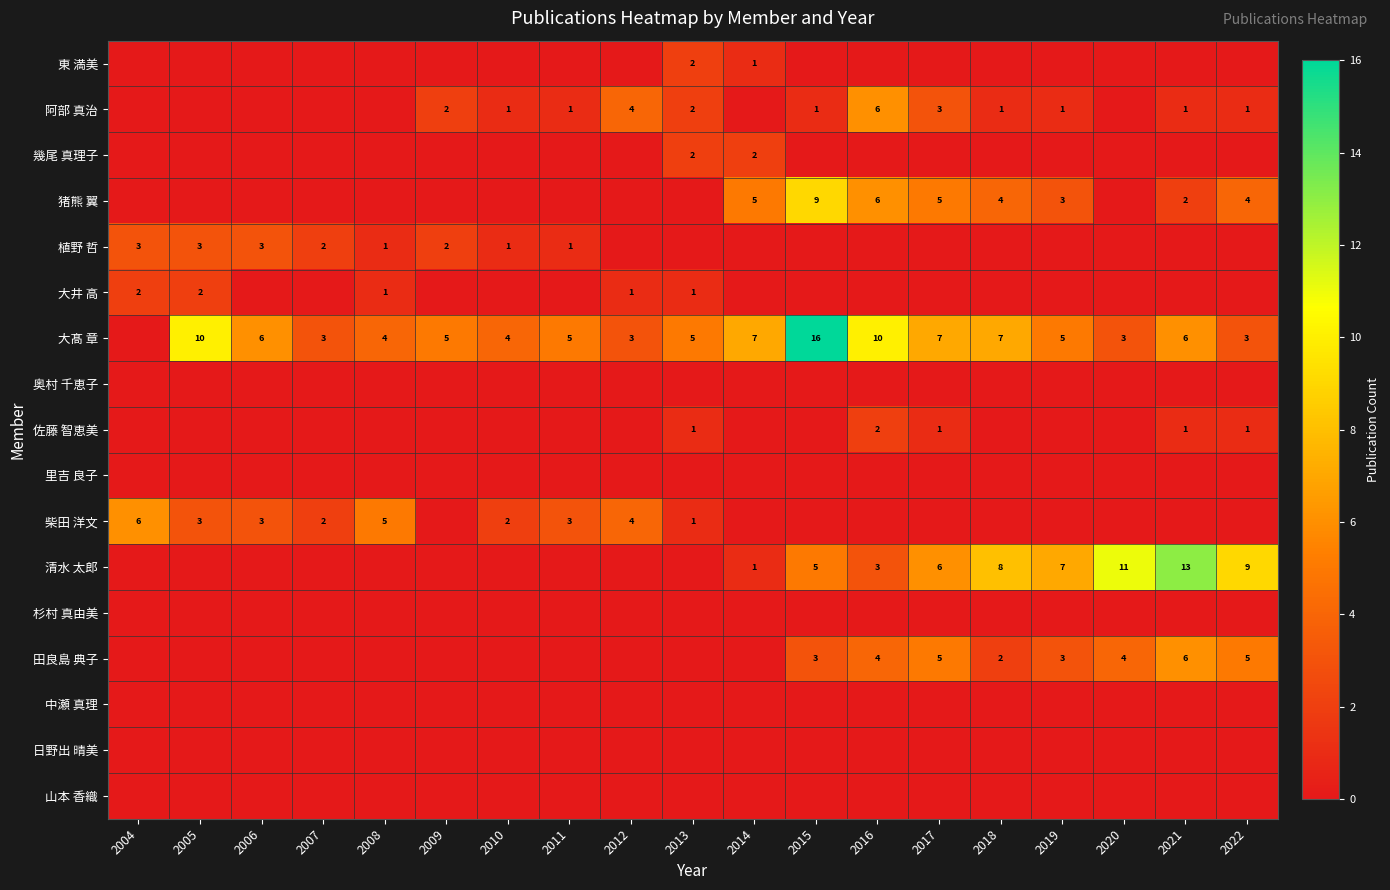

Is it true that 阿部 真治 equals 2 at 2009?

True